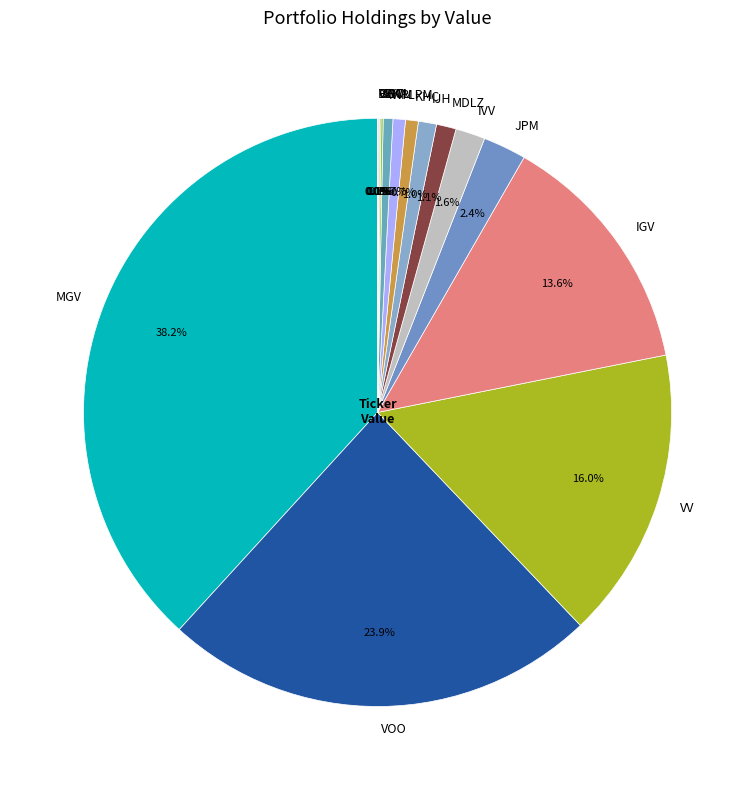

What portion of the pie excludes JPM?

97.6%